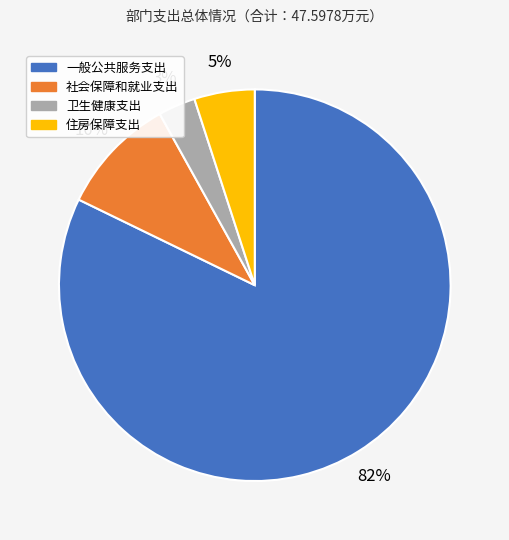

Combined, do 一般公共服务支出 and 住房保障支出 account for over 50%?

Yes